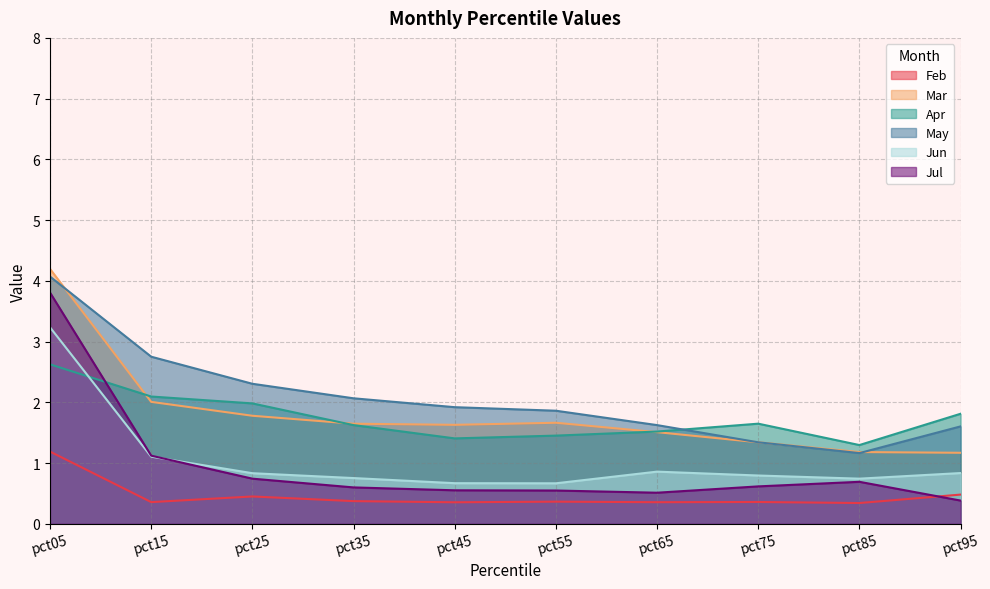

At how many categories does at least one series exceed 3?

1